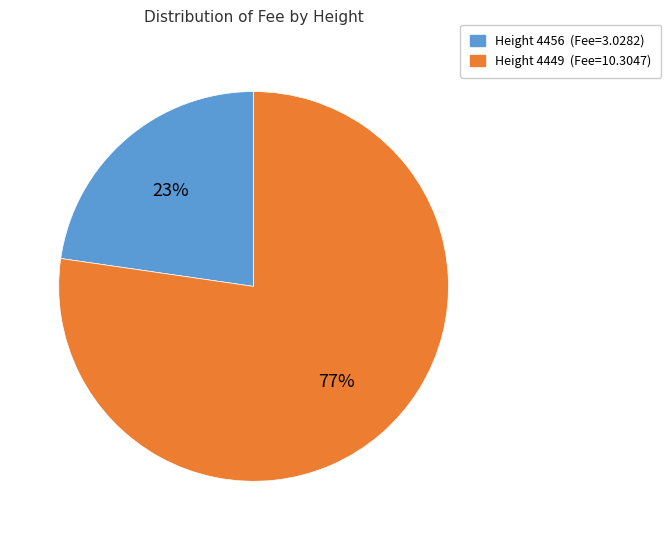

Is there a majority slice in this chart?

Yes